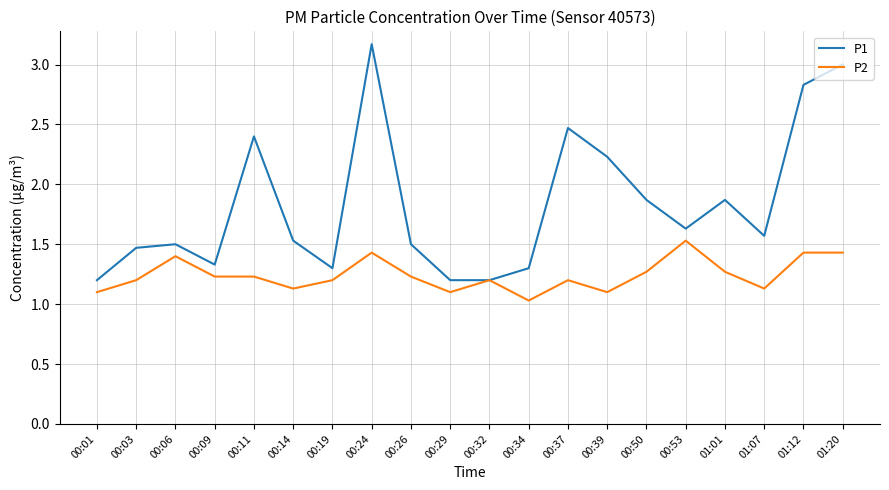

At which category is the sum across all series the highest?

00:24